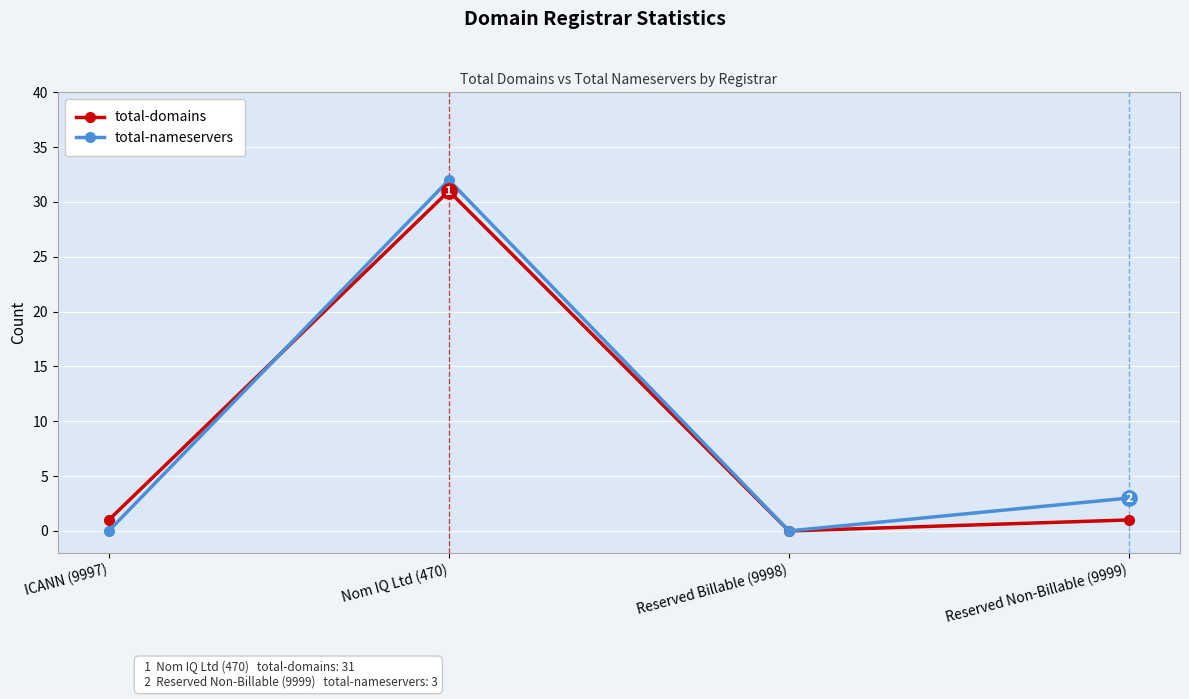

How many distinct data groups are displayed?

2